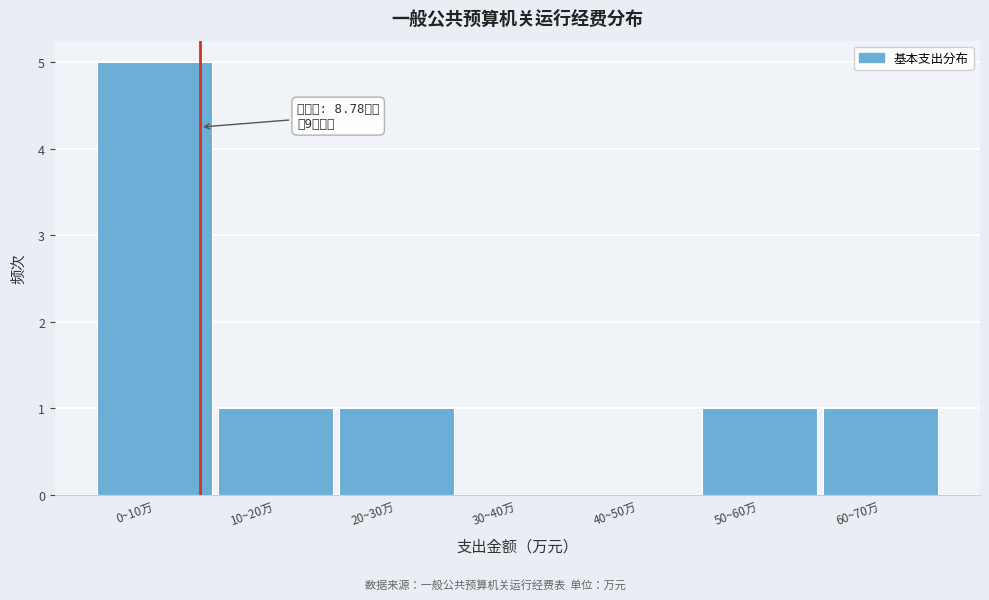

Reading right to left, list all the values displayed in this chart.

60~70万=1	50~60万=1	40~50万=0	30~40万=0	20~30万=1	10~20万=1	0~10万=5